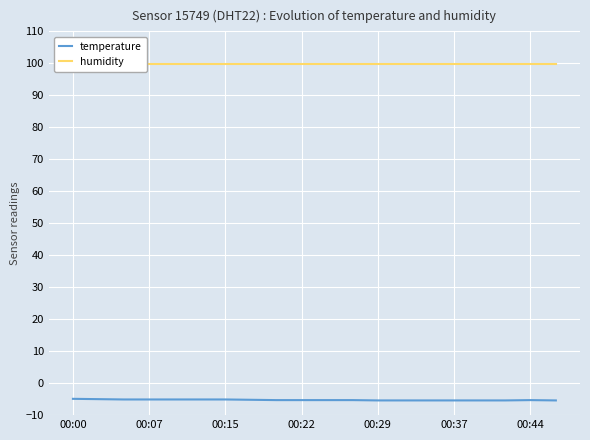

The humidity series shows 146.5 at 00:07. True or false?

False